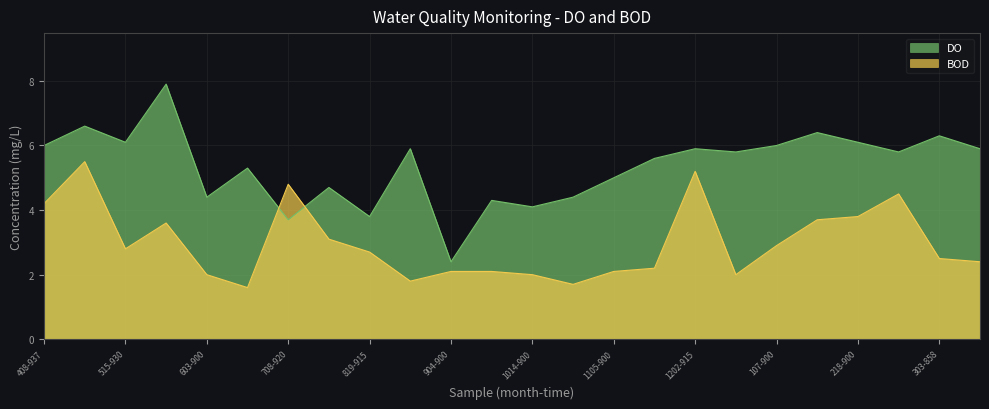

How many times do BOD and DO cross each other?

2